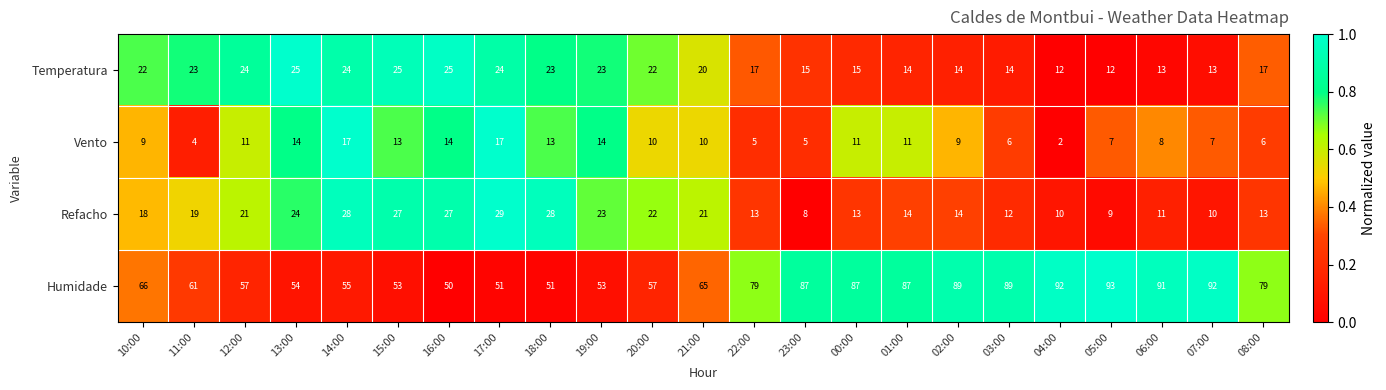

Between 03:00 and 05:00, which series saw the biggest shift?

Humidade